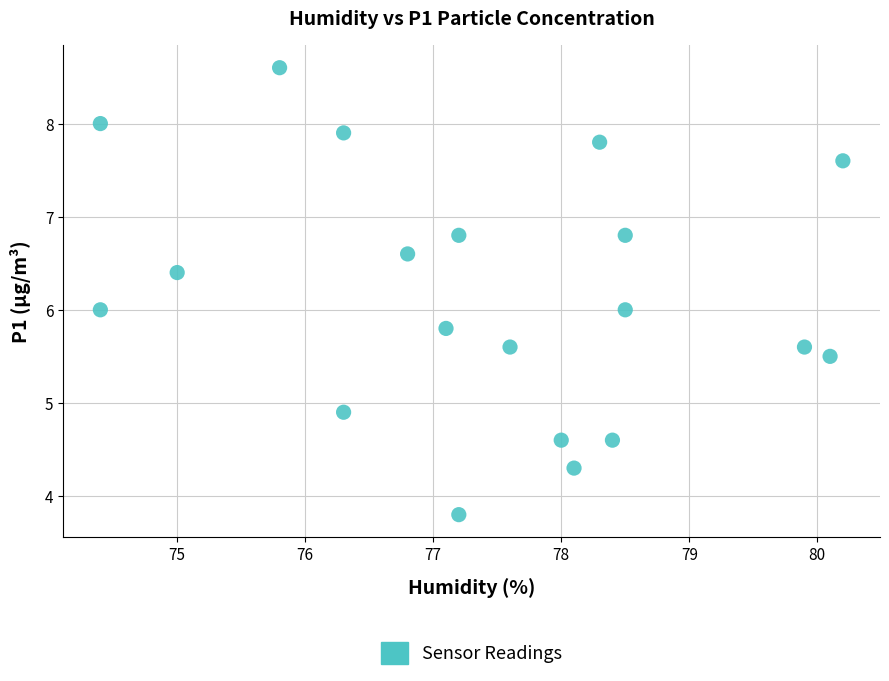

What is the range of Y values (max minus min)?

4.8